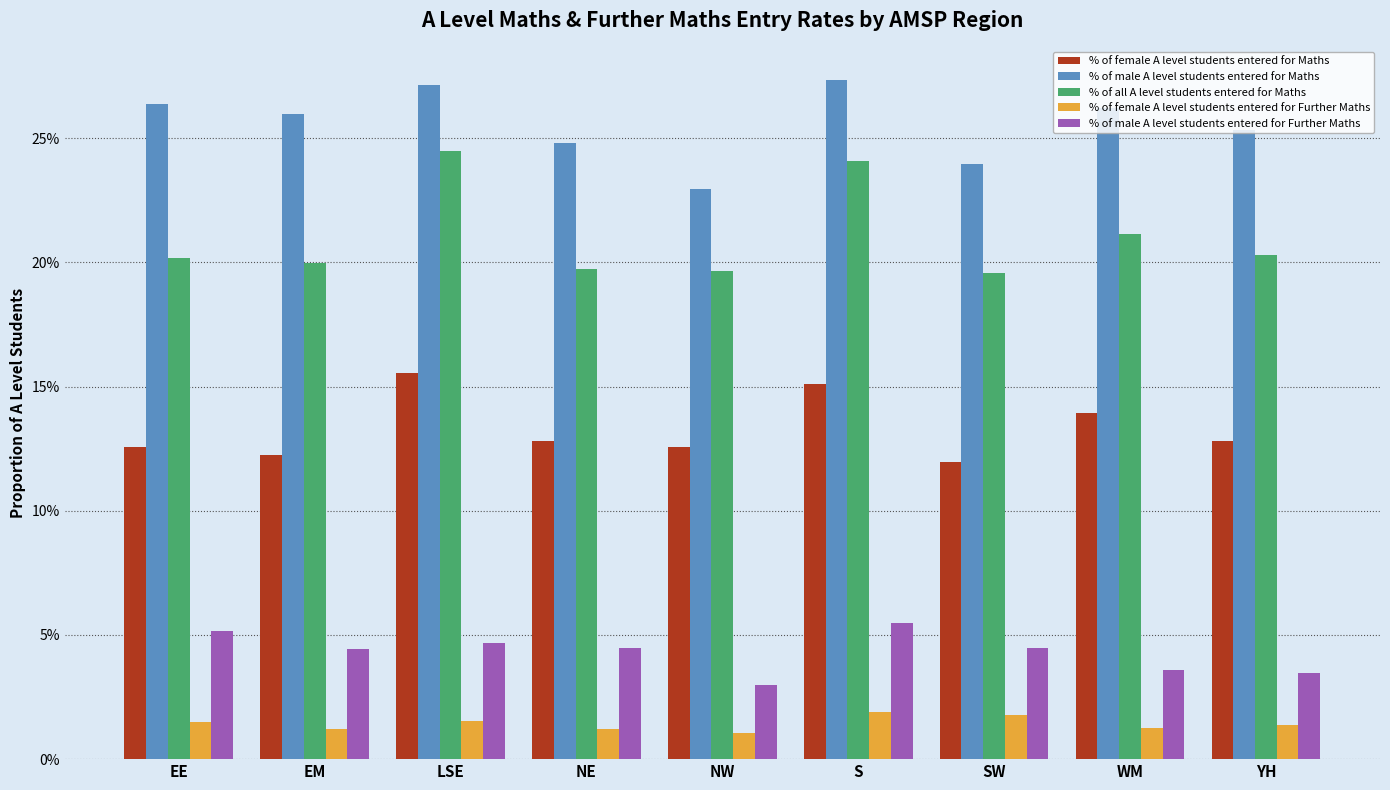

What is the value of the % of all A level students entered for Maths bar at the 2nd from the left?

0.2